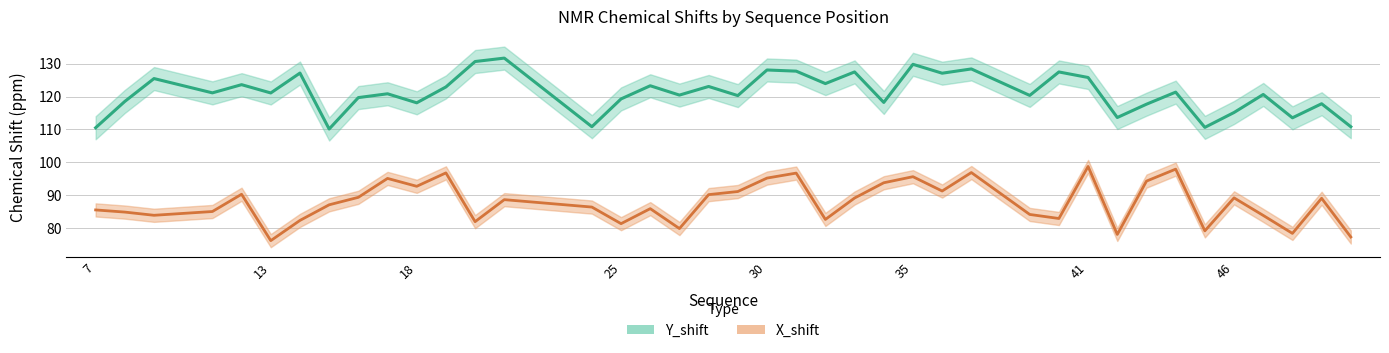

Reading left to right, transcribe all the data shown in this chart.

Y_shift: 110.5	118.5	125.5	121.1	123.6	121.1	127.1	110.1	119.7	120.8	118.1	122.9	130.6	131.7	110.8	119.3	123.3	120.4	123.1	120.3	128.1	127.7	123.9	127.5	118.2	129.8	127.1	128.4	120.3	127.5	125.8	113.6	117.7	121.3	110.6	115.2	120.6	113.5	117.8	110.8
X_shift: 85.5	84.9	83.9	85.1	90.3	76.2	82.4	87.1	89.4	95.1	92.7	96.8	82.0	88.7	86.4	81.4	85.9	79.9	90.2	91.1	95.2	96.7	82.7	89.2	93.8	95.6	91.3	96.9	84.2	82.9	98.8	78.1	94.3	97.9	79.2	89.2	83.9	78.4	89.1	77.3